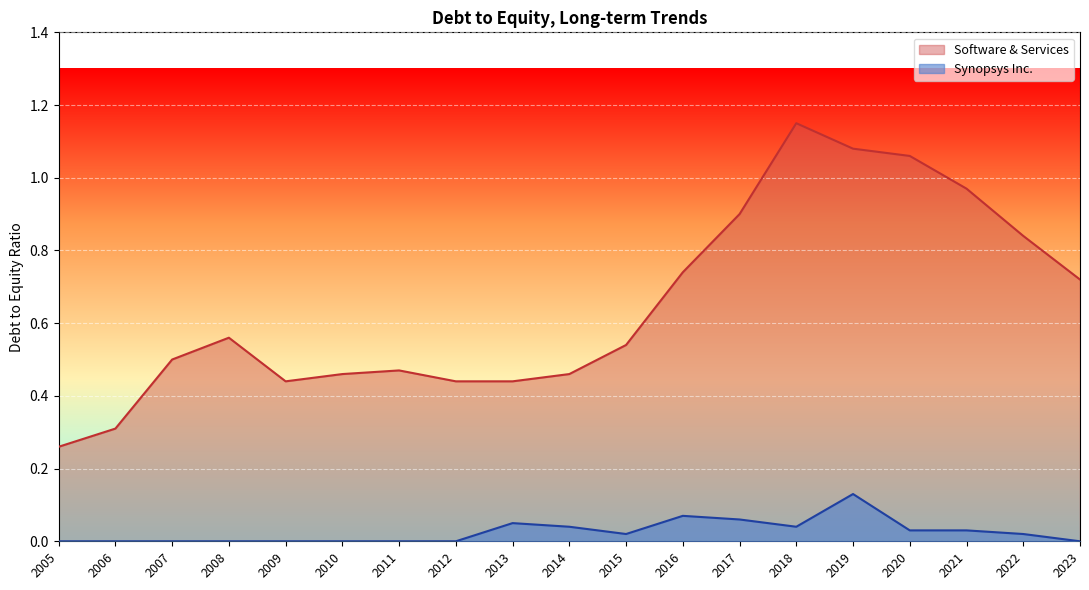

List the labels in order of Synopsys Inc. value, smallest first.

2005, 2006, 2007, 2008, 2009, 2010, 2011, 2012, 2023, 2015, 2022, 2020, 2021, 2014, 2018, 2013, 2017, 2016, 2019